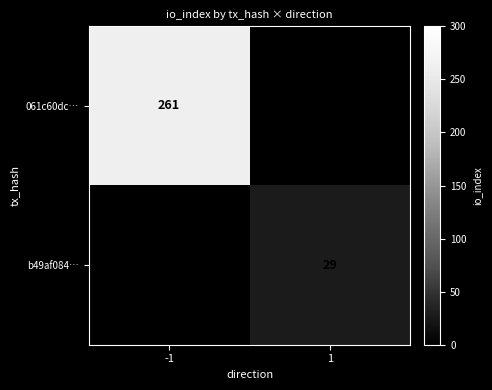

The b49af084… series shows 45 at 1. True or false?

False